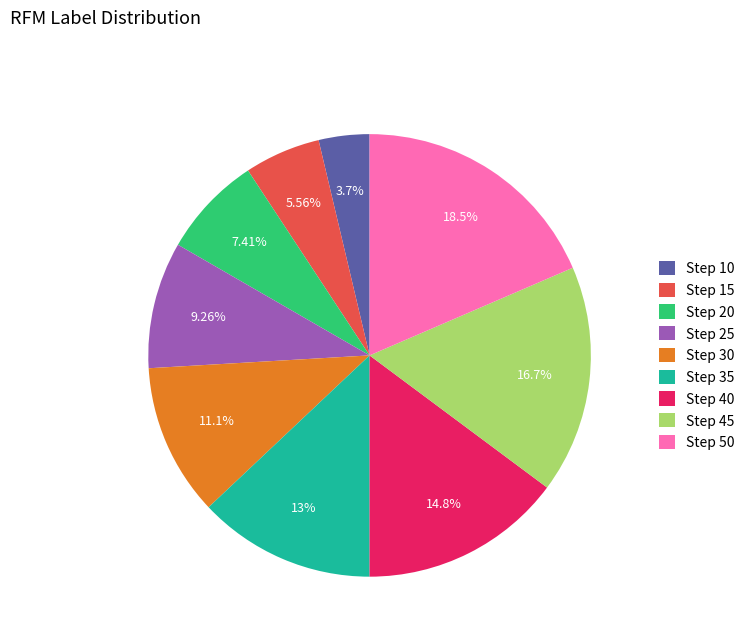

To the nearest percent, what is the difference between the Step 50 and Step 10 slice percentages?

15%